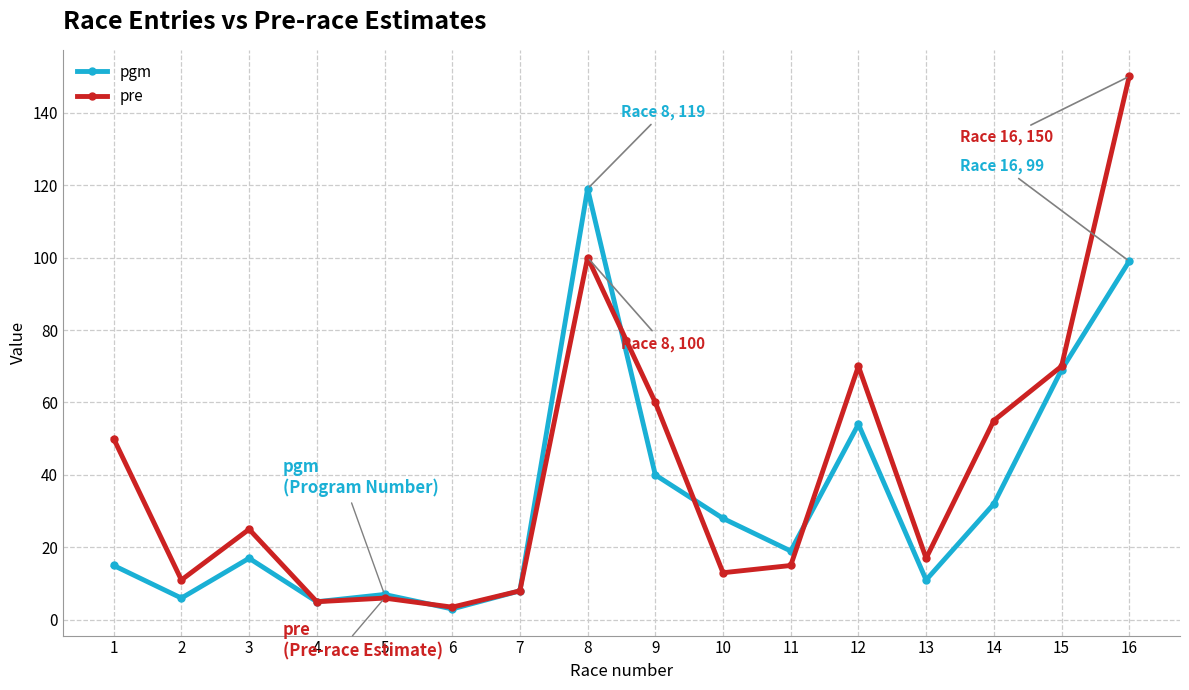

How many categories are shown in the chart?

16